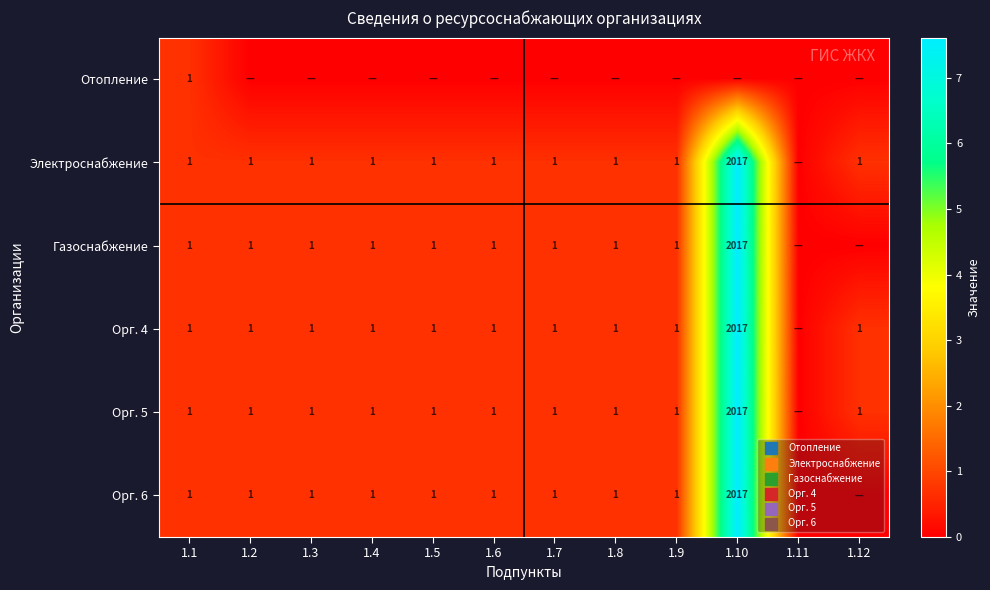

What is the maximum value shown in the chart?

7.6